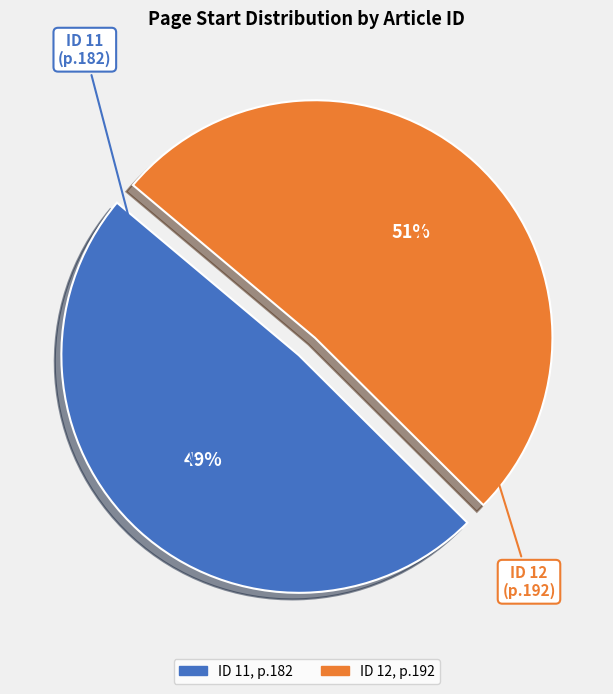

Does any single category account for the majority?

Yes